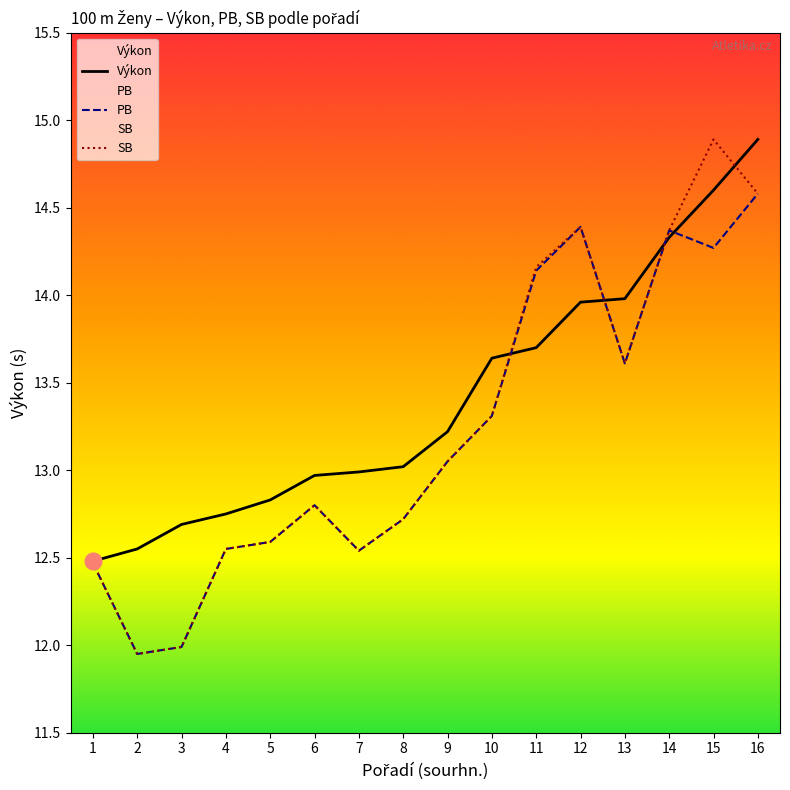

How many lines are shown in the chart?

3